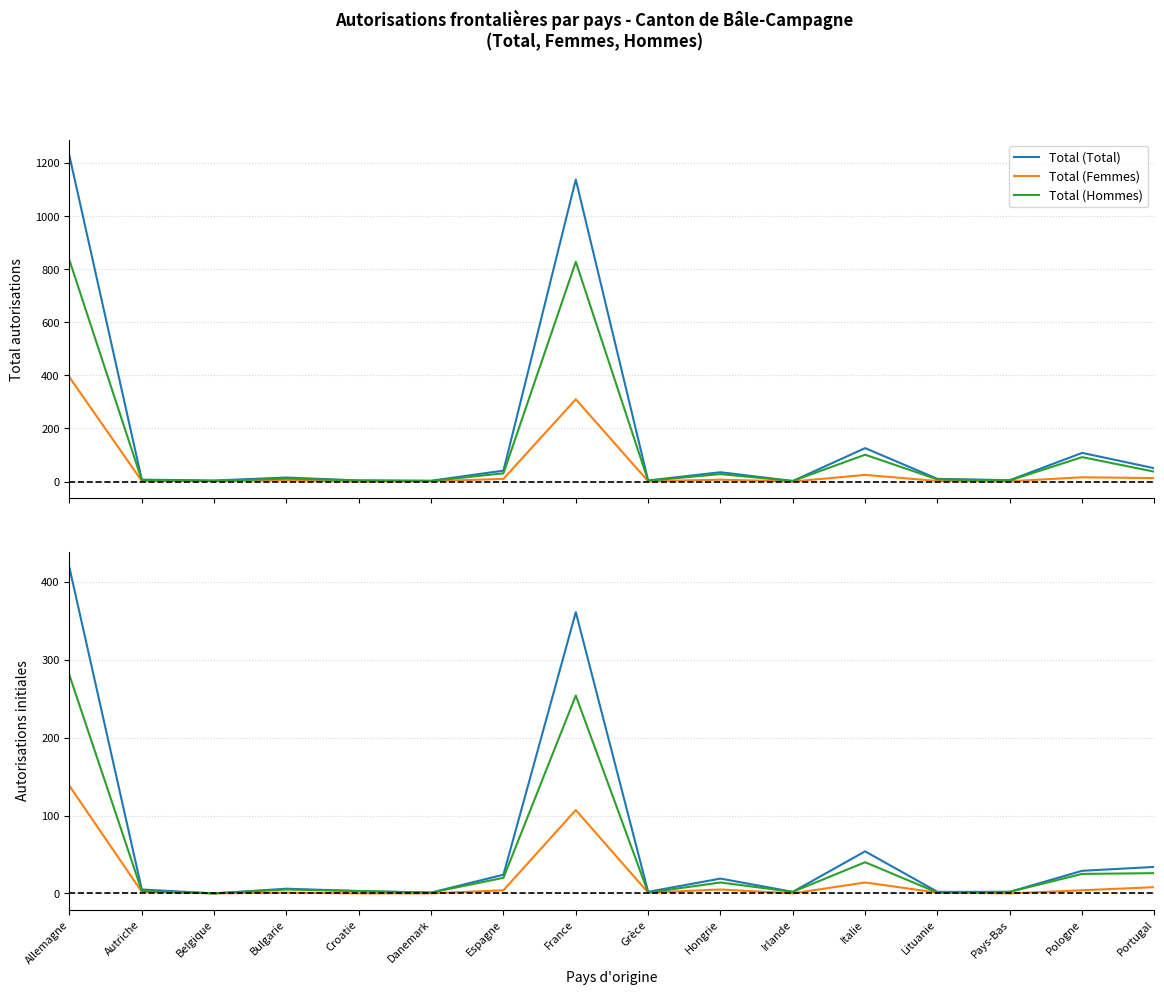

Is the value of Initial (Total) at Hongrie greater than the value of Total (Hommes) at Autriche?

Yes